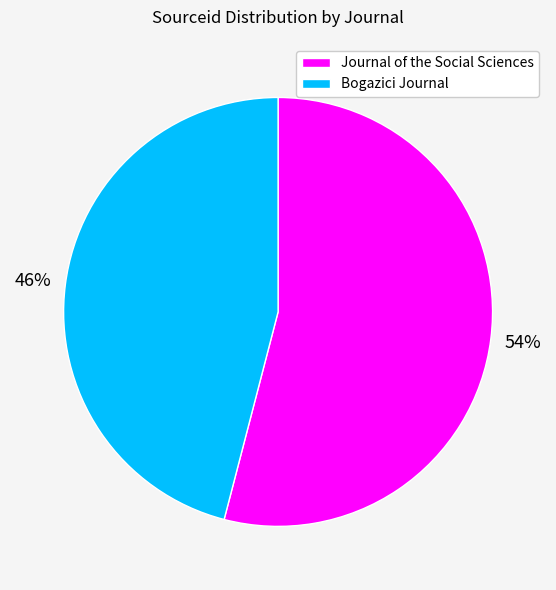

Rank the categories by value from highest to lowest.

Journal of the Social Sciences, Bogazici Journal